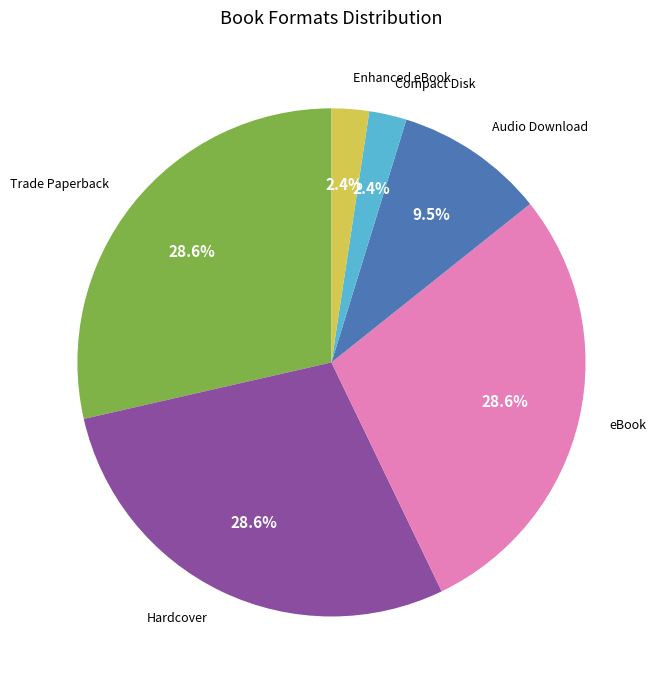

To the nearest percent, what is the combined percentage of Compact Disk and Hardcover?

31%